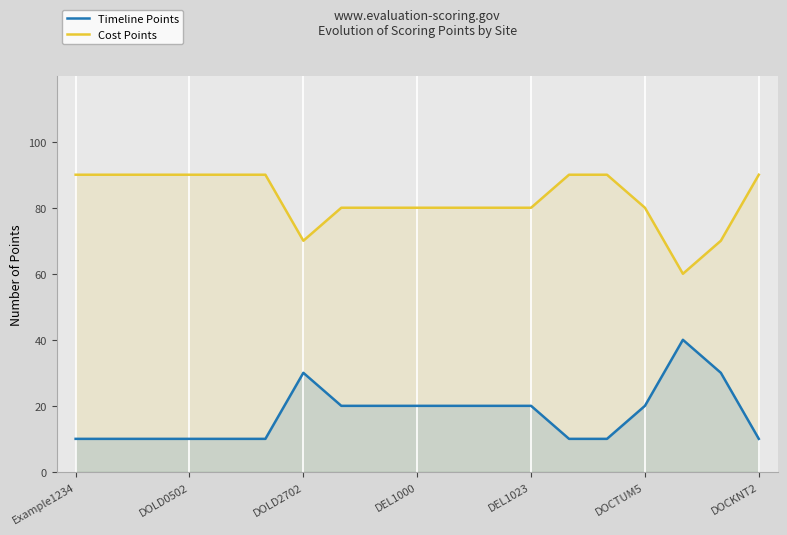

True or false: Timeline Points and Cost Points intersect in this chart.

False